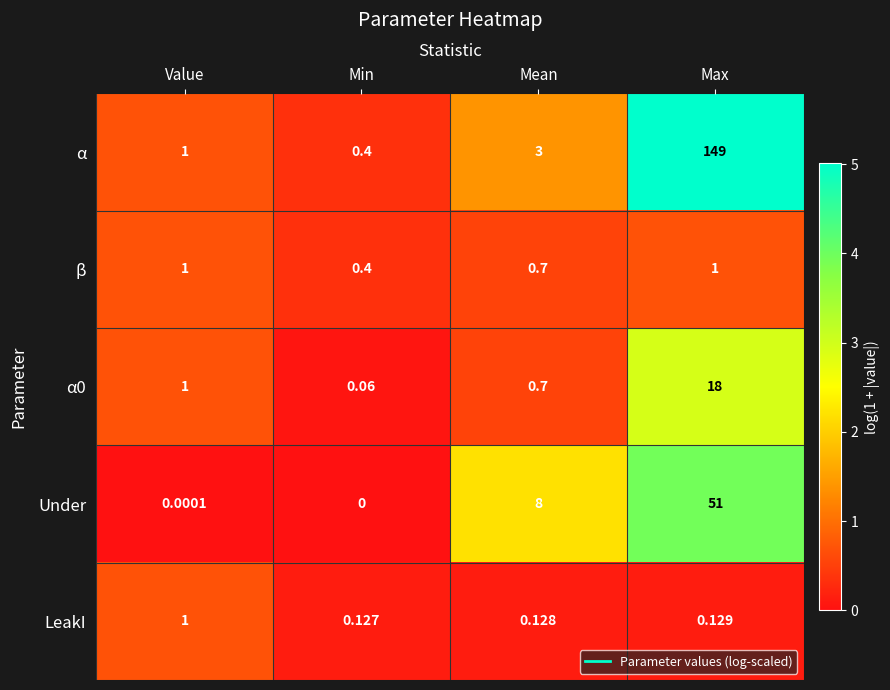

List the labels in order of α value, largest first.

Max, Mean, Value, Min